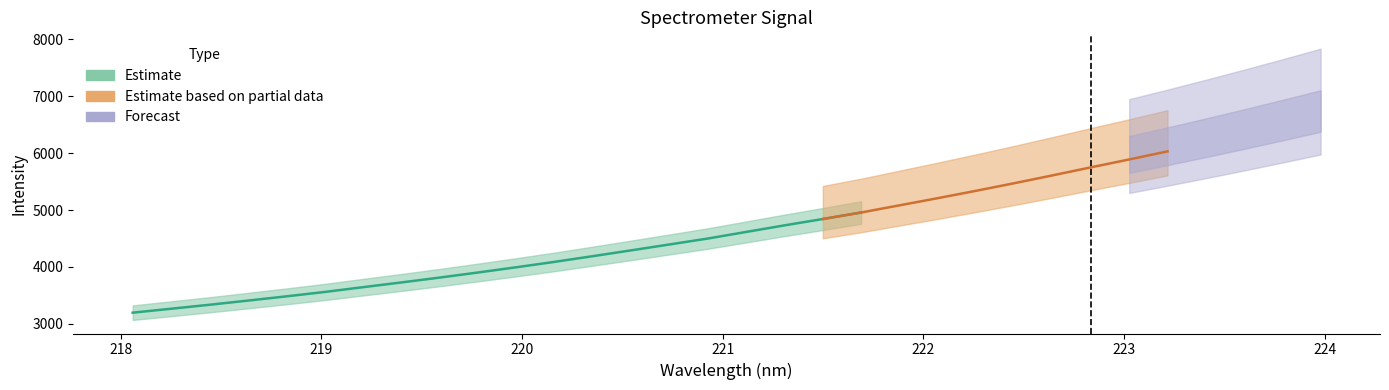

What is the change in value from 219.3979 to 219.589?

+85.7